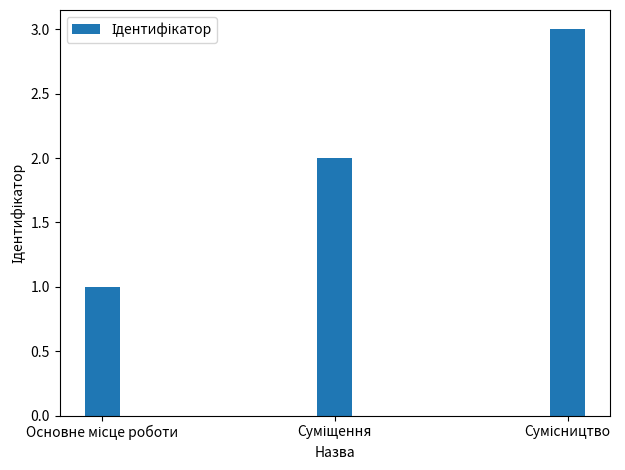

What is the greatest value displayed?

3